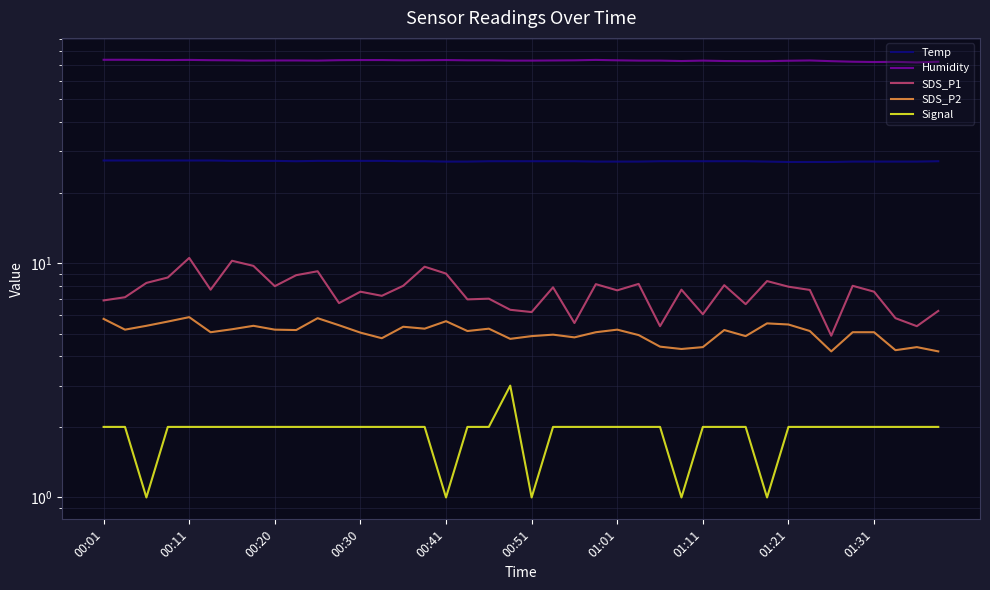

What is the lowest value of the SDS_P2 series?

4.2